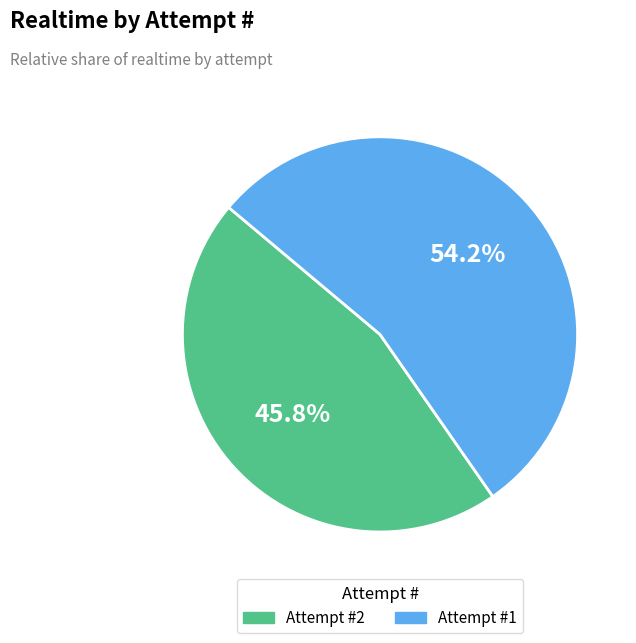

Is there a majority slice in this chart?

Yes